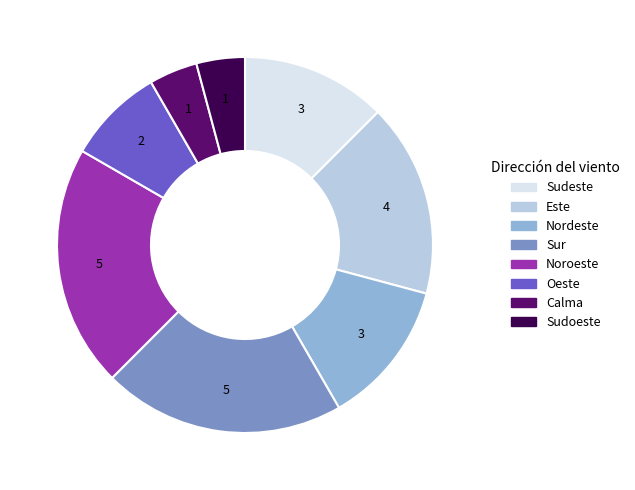

How many slices are in this pie chart?

8